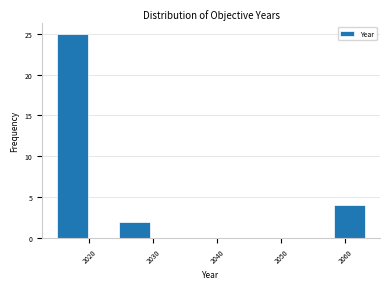

Which range on the x-axis has the tallest bar?

2015.0 to 2019.8